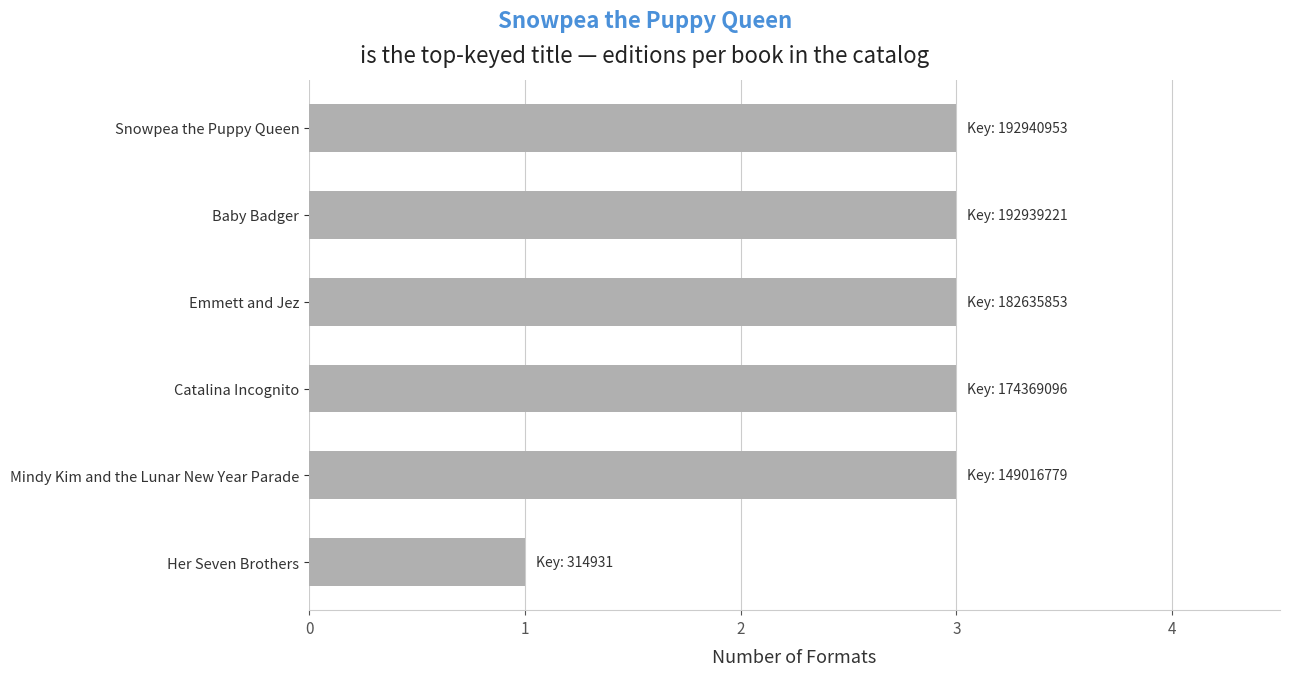

Is it true that the value at Emmett and Jez is 3?

True